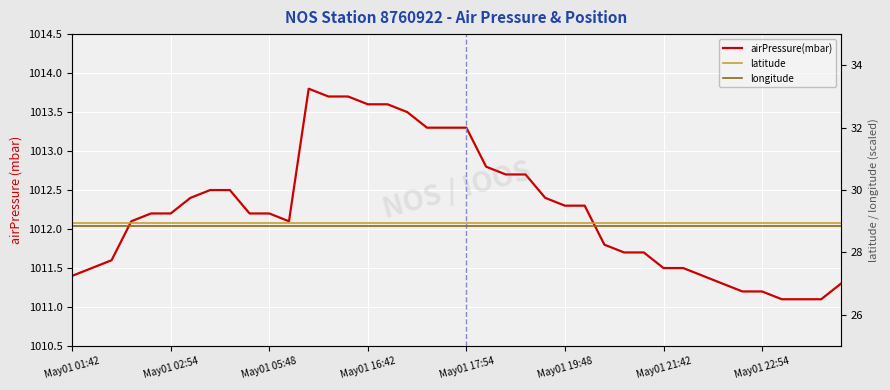

How many lines are shown in the chart?

3